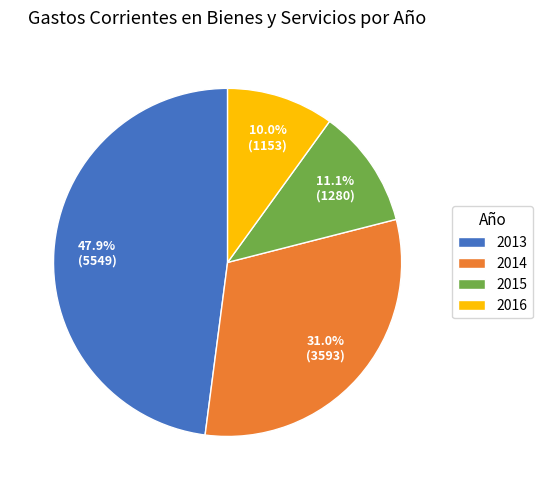

Is the sum of 2013 and 2015 greater than half?

Yes